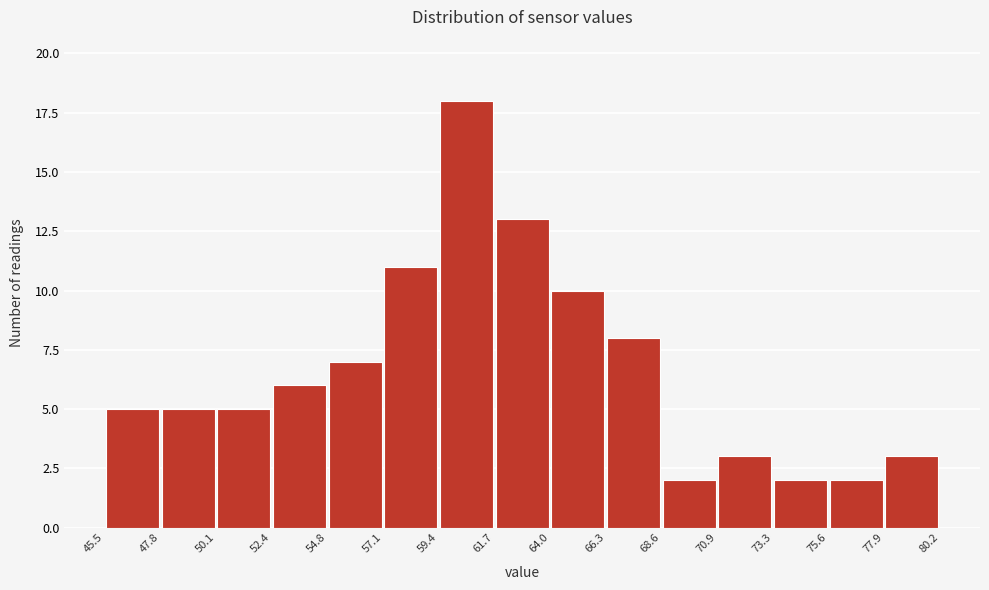

Reading left to right, transcribe this chart: for each bar, give the range it covers on the x-axis and its height. The values are not printed on the chart, so give them approximately, as read against the axis.

45.5 to 47.8: 5
47.8 to 50.1: 5
50.1 to 52.4: 5
52.4 to 54.8: 6
54.8 to 57.1: 7
57.1 to 59.4: 11
59.4 to 61.7: 18
61.7 to 64.0: 13
64.0 to 66.3: 10
66.3 to 68.6: 8
68.6 to 70.9: 2
70.9 to 73.3: 3
73.3 to 75.6: 2
75.6 to 77.9: 2
77.9 to 80.2: 3